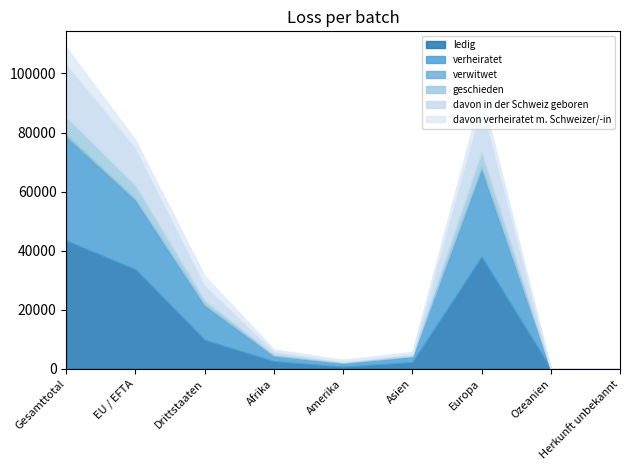

Count the number of data series in this chart.

6